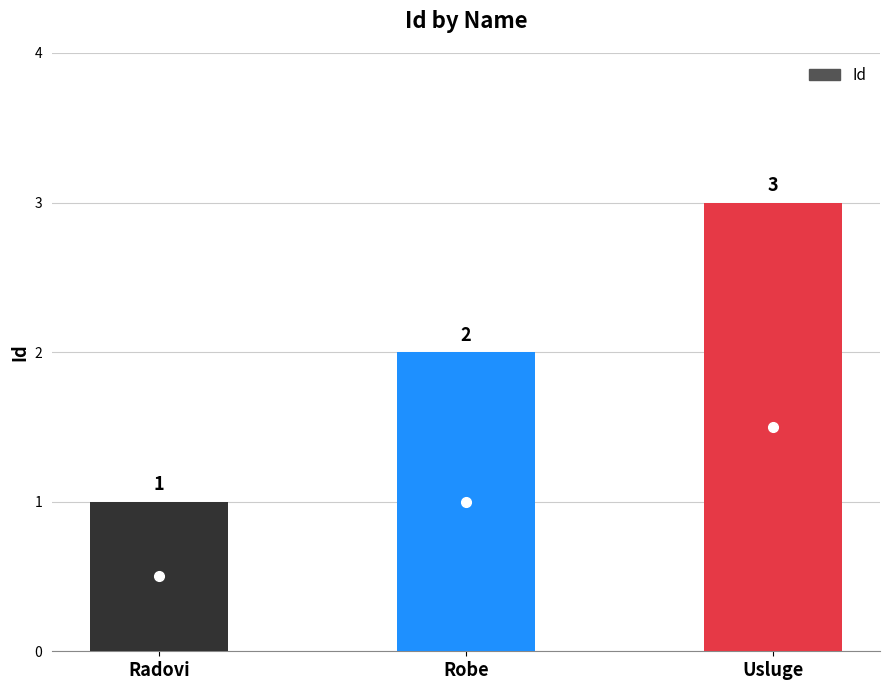

What is the label of the 2nd bar from the right?

Robe